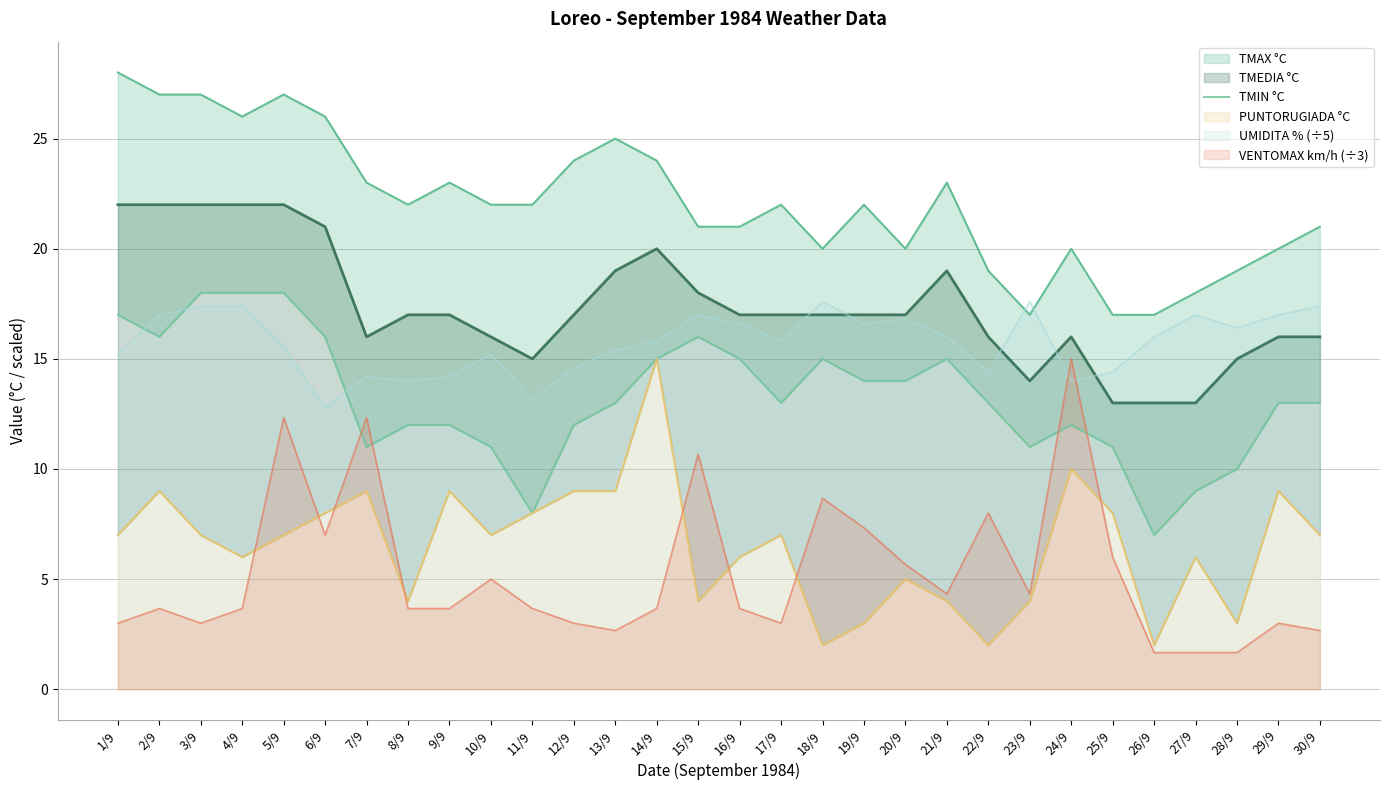

At which category does the data reach its first local peak?

15/9